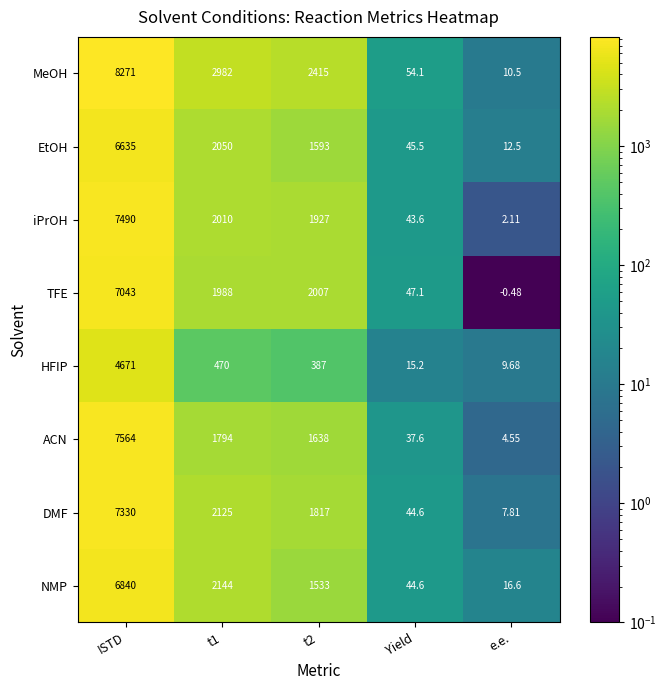

At which category does the chart reach its minimum across all series?

e.e.